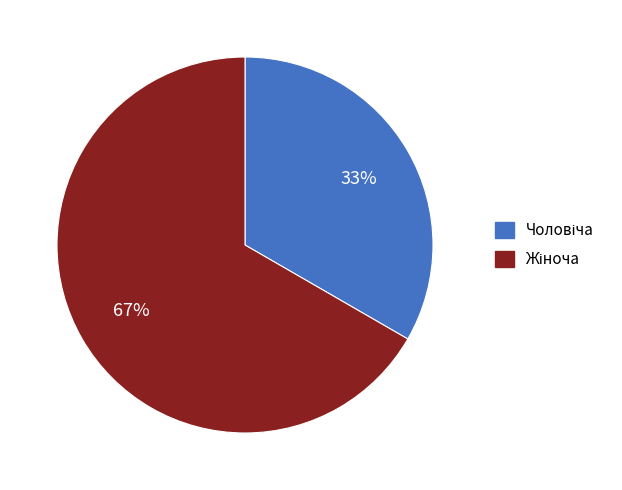

To the nearest percent, what is the average slice percentage?

50%